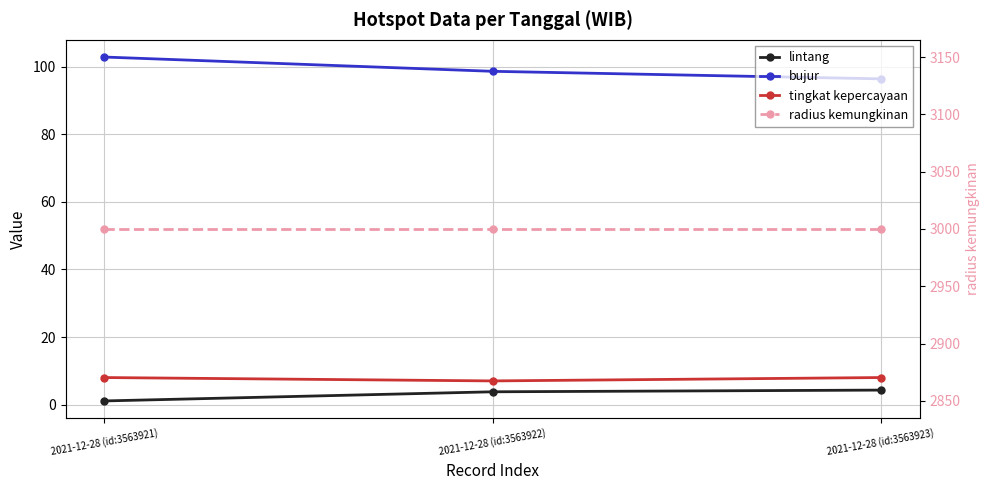

What is the label of the 2nd point from the right?

2021-12-28 (id:3563922)